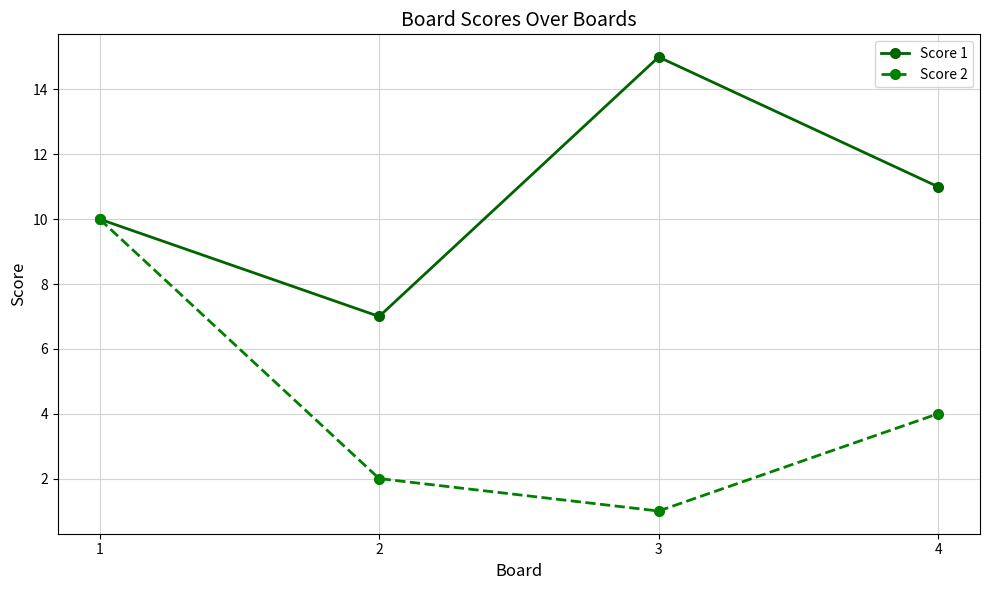

List the series in order of their peak value, lowest first.

Score 2, Score 1